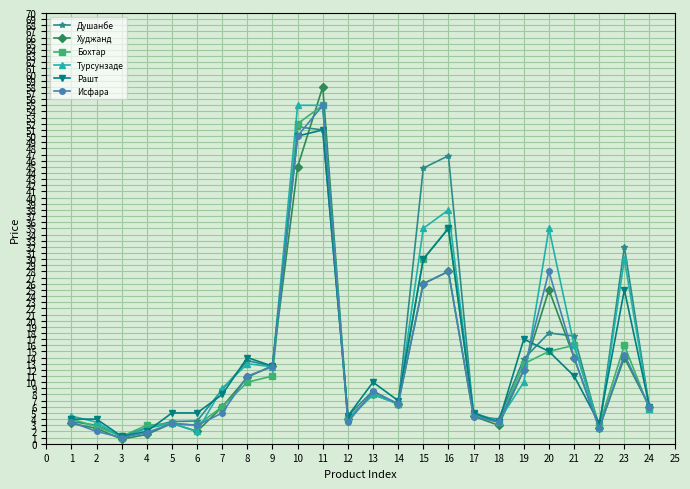

What is the value of the Худжанд point at the 20th from the left?

25.0